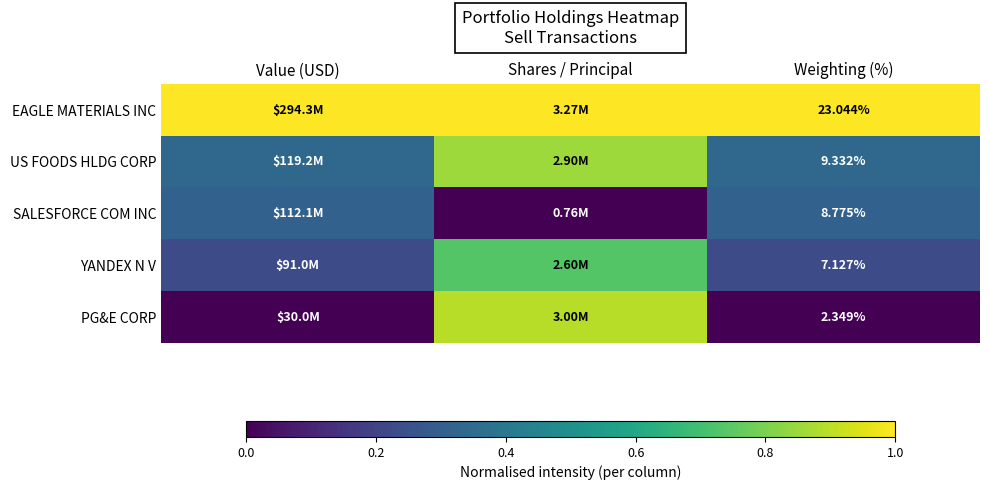

At Weighting (%), list the series in order from smallest to largest.

PG&E CORP, YANDEX N V, SALESFORCE COM INC, US FOODS HLDG CORP, EAGLE MATERIALS INC